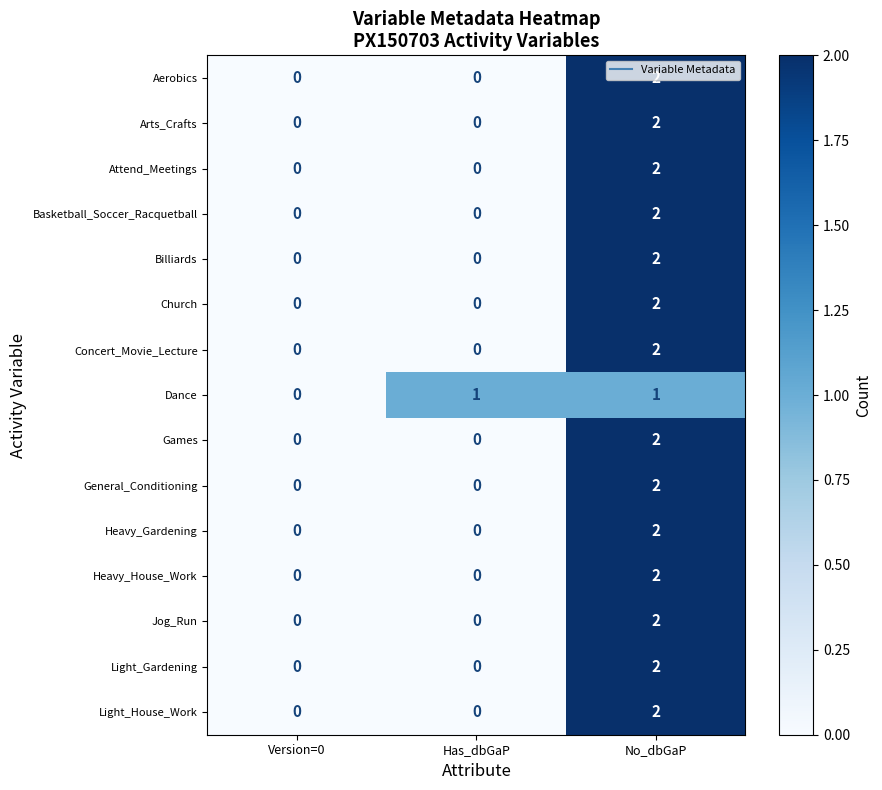

Count the Heavy_House_Work values in the range 0 to 2.

3